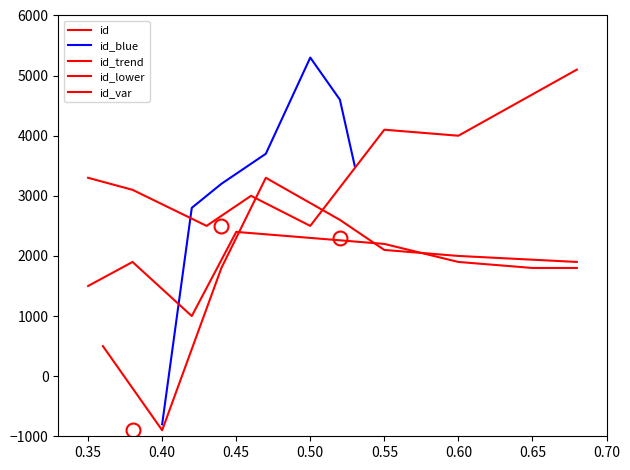

What is the minimum value for id_blue?

-800